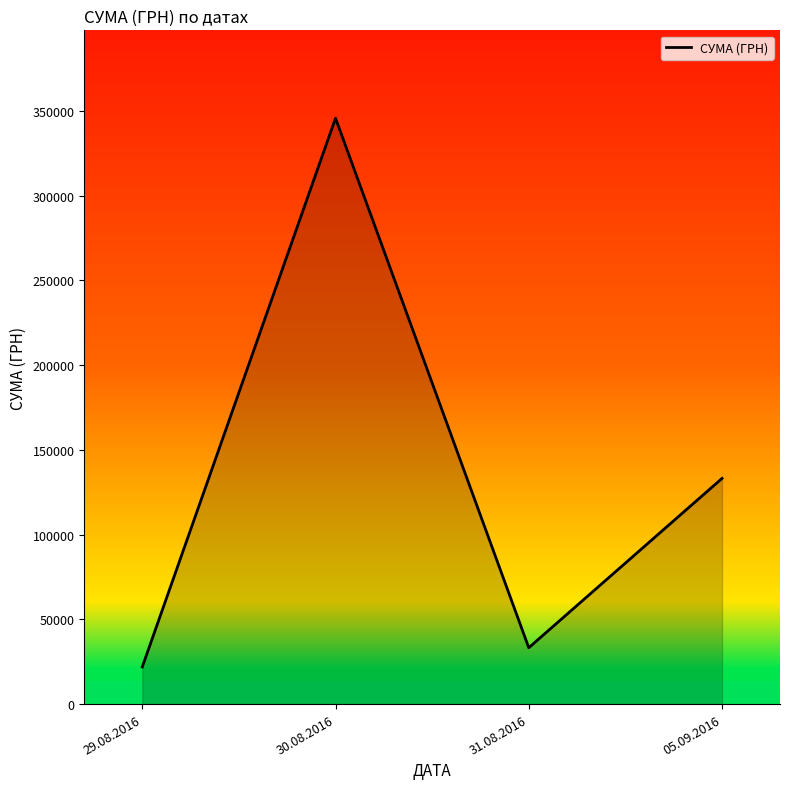

Reading left to right, transcribe all the data shown in this chart.

21904.5	345687.3	33257.9	133168.7